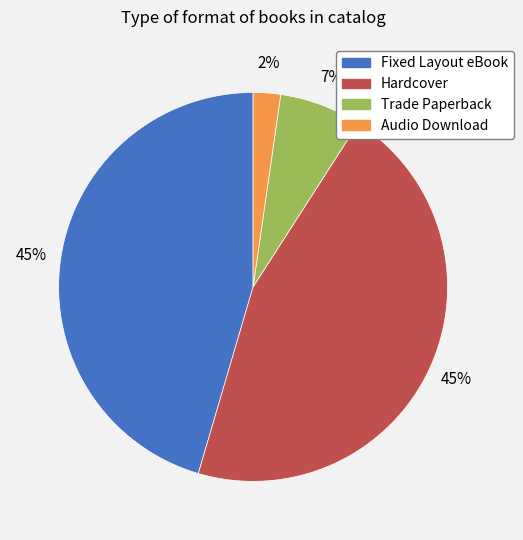

To the nearest percent, what is the combined percentage of Audio Download and Trade Paperback?

9%